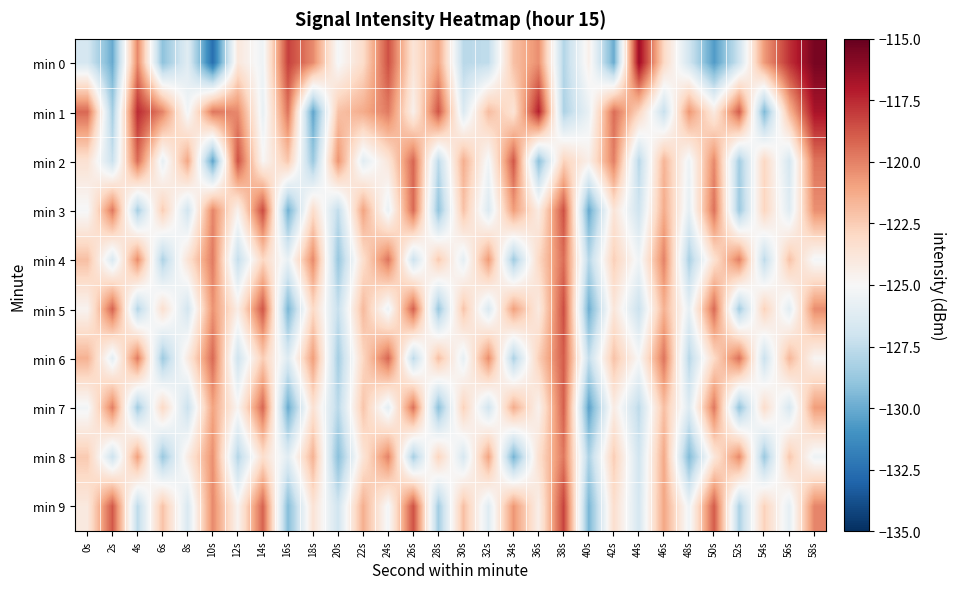

Reading left to right, extract all data points from this chart.

min 0: 0s=-126.7	2s=-130.0	4s=-120.2	6s=-129.1	8s=-126.2	10s=-132.6	12s=-123.9	14s=-125.5	16s=-118.2	18s=-120.2	20s=-125.1	22s=-123.2	24s=-118.6	26s=-123.7	28s=-121.1	30s=-127.7	32s=-127.5	34s=-122.0	36s=-120.4	38s=-127.9	40s=-124.4	42s=-130.0	44s=-116.4	46s=-123.0	48s=-126.8	50s=-130.6	52s=-127.0	54s=-120.7	56s=-117.8	58s=-115.5
min 1: 0s=-119.3	2s=-128.3	4s=-117.6	6s=-120.1	8s=-125.3	10s=-119.7	12s=-120.2	14s=-125.8	16s=-119.6	18s=-130.3	20s=-122.1	22s=-121.3	24s=-119.8	26s=-124.5	28s=-118.7	30s=-126.4	32s=-121.9	34s=-123.6	36s=-117.2	38s=-128.1	40s=-125.7	42s=-119.4	44s=-122.8	46s=-127.3	48s=-120.6	50s=-124.1	52s=-118.9	54s=-129.5	56s=-121.7	58s=-116.8
min 2: 0s=-123.5	2s=-127.2	4s=-119.4	6s=-125.8	8s=-121.1	10s=-130.3	12s=-118.6	14s=-124.9	16s=-122.3	18s=-128.7	20s=-120.5	22s=-126.1	24s=-123.8	26s=-119.2	28s=-127.6	30s=-121.4	32s=-125.3	34s=-118.8	36s=-129.1	38s=-122.7	40s=-124.4	42s=-119.9	44s=-127.8	46s=-121.6	48s=-125.5	50s=-120.2	52s=-128.4	54s=-122.9	56s=-126.7	58s=-119.6
min 3: 0s=-125.1	2s=-119.7	4s=-128.3	6s=-122.5	8s=-126.9	10s=-120.1	12s=-124.6	14s=-118.4	16s=-129.8	18s=-123.2	20s=-127.5	22s=-121.0	24s=-125.7	26s=-119.3	28s=-128.9	30s=-122.1	32s=-126.4	34s=-120.8	36s=-124.2	38s=-118.6	40s=-130.1	42s=-123.7	44s=-127.0	46s=-121.3	48s=-125.9	50s=-119.5	52s=-128.6	54s=-122.8	56s=-126.2	58s=-120.4
min 4: 0s=-122.0	2s=-126.5	4s=-120.3	6s=-128.1	8s=-123.6	10s=-119.8	12s=-127.4	14s=-122.9	16s=-125.7	18s=-120.2	20s=-128.8	22s=-123.3	24s=-119.6	26s=-127.1	28s=-122.4	30s=-125.9	32s=-120.7	34s=-128.5	36s=-123.0	38s=-119.4	40s=-127.8	42s=-122.6	44s=-125.4	46s=-120.0	48s=-128.2	50s=-123.5	52s=-119.9	54s=-127.6	56s=-122.1	58s=-125.2
min 5: 0s=-124.7	2s=-119.1	4s=-127.9	6s=-123.4	8s=-126.8	10s=-120.5	12s=-124.3	14s=-118.7	16s=-129.6	18s=-123.0	20s=-127.3	22s=-121.8	24s=-125.6	26s=-119.0	28s=-128.7	30s=-122.2	32s=-126.5	34s=-120.9	36s=-124.1	38s=-118.5	40s=-129.9	42s=-123.8	44s=-127.2	46s=-121.5	48s=-125.8	50s=-119.3	52s=-128.4	54s=-122.7	56s=-126.1	58s=-120.3
min 6: 0s=-121.5	2s=-126.0	4s=-119.8	6s=-128.6	8s=-124.1	10s=-119.3	12s=-127.0	14s=-122.5	16s=-126.3	18s=-120.8	20s=-128.4	22s=-122.9	24s=-119.2	26s=-127.6	28s=-122.0	30s=-125.8	32s=-120.3	34s=-128.1	36s=-122.6	38s=-118.9	40s=-127.4	42s=-122.1	44s=-125.0	46s=-119.6	48s=-127.8	50s=-123.1	52s=-119.5	54s=-127.2	56s=-121.7	58s=-124.8
min 7: 0s=-125.3	2s=-119.9	4s=-128.5	6s=-123.0	8s=-127.2	10s=-121.0	12s=-124.8	14s=-119.2	16s=-130.0	18s=-123.5	20s=-127.7	22s=-122.2	24s=-126.0	26s=-119.5	28s=-129.1	30s=-122.7	32s=-126.9	34s=-121.3	36s=-124.6	38s=-119.0	40s=-130.4	42s=-124.2	44s=-127.6	46s=-122.0	48s=-126.3	50s=-119.7	52s=-128.9	54s=-123.2	56s=-126.6	58s=-120.8
min 8: 0s=-122.4	2s=-127.1	4s=-120.9	6s=-128.7	8s=-124.2	10s=-120.4	12s=-127.9	14s=-123.3	16s=-126.1	18s=-121.5	20s=-129.2	22s=-123.7	24s=-120.0	26s=-128.3	28s=-122.8	30s=-126.6	32s=-121.0	34s=-129.7	36s=-123.4	38s=-119.7	40s=-128.1	42s=-122.5	44s=-126.9	46s=-121.2	48s=-129.4	50s=-123.9	52s=-120.2	54s=-128.7	56s=-122.3	58s=-125.5
min 9: 0s=-124.0	2s=-118.8	4s=-127.6	6s=-122.1	8s=-126.5	10s=-120.2	12s=-124.7	14s=-119.1	16s=-129.3	18s=-123.6	20s=-126.9	22s=-121.4	24s=-125.2	26s=-118.6	28s=-128.4	30s=-122.0	32s=-126.2	34s=-120.6	36s=-124.4	38s=-118.2	40s=-129.6	42s=-123.3	44s=-126.7	46s=-121.1	48s=-125.4	50s=-118.9	52s=-128.1	54s=-122.7	56s=-125.9	58s=-120.1